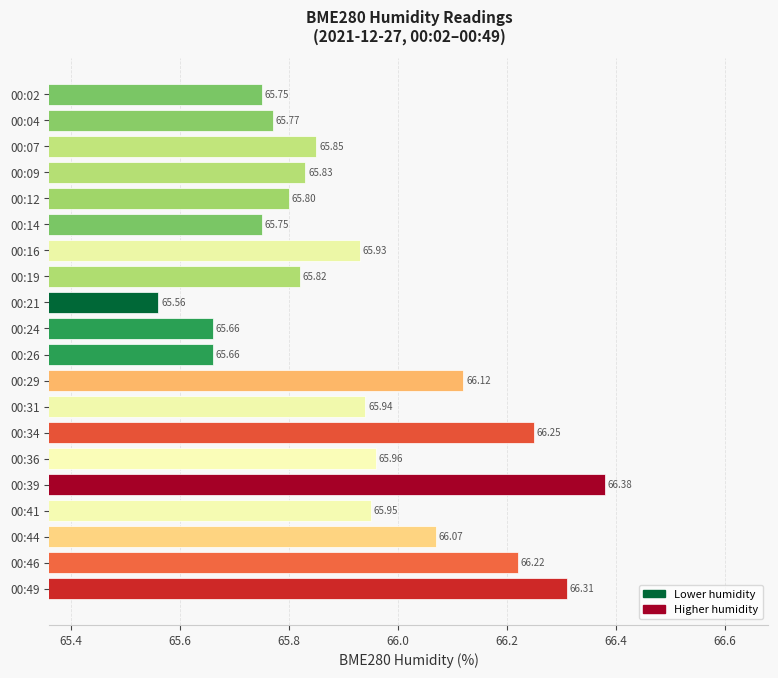

What is the sum of all values?

1318.6